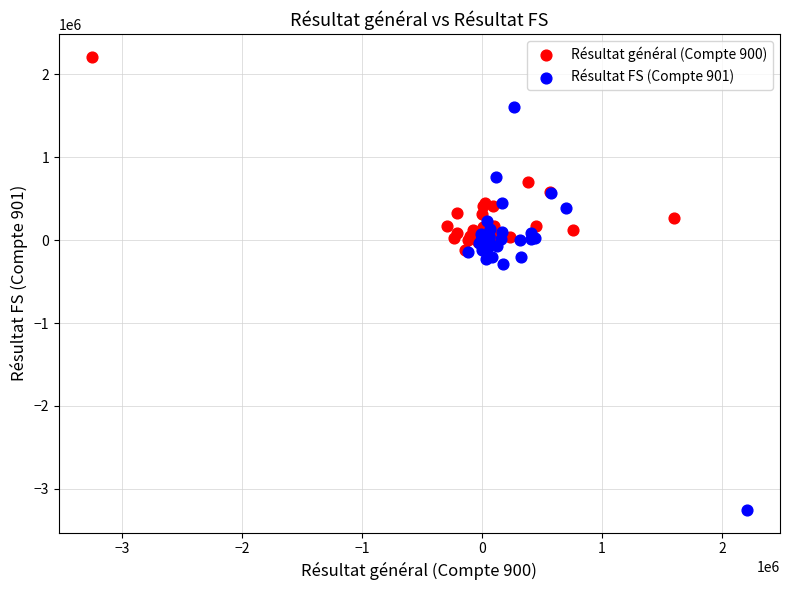

Which series reaches the maximum Y coordinate?

Résultat général (Compte 900)